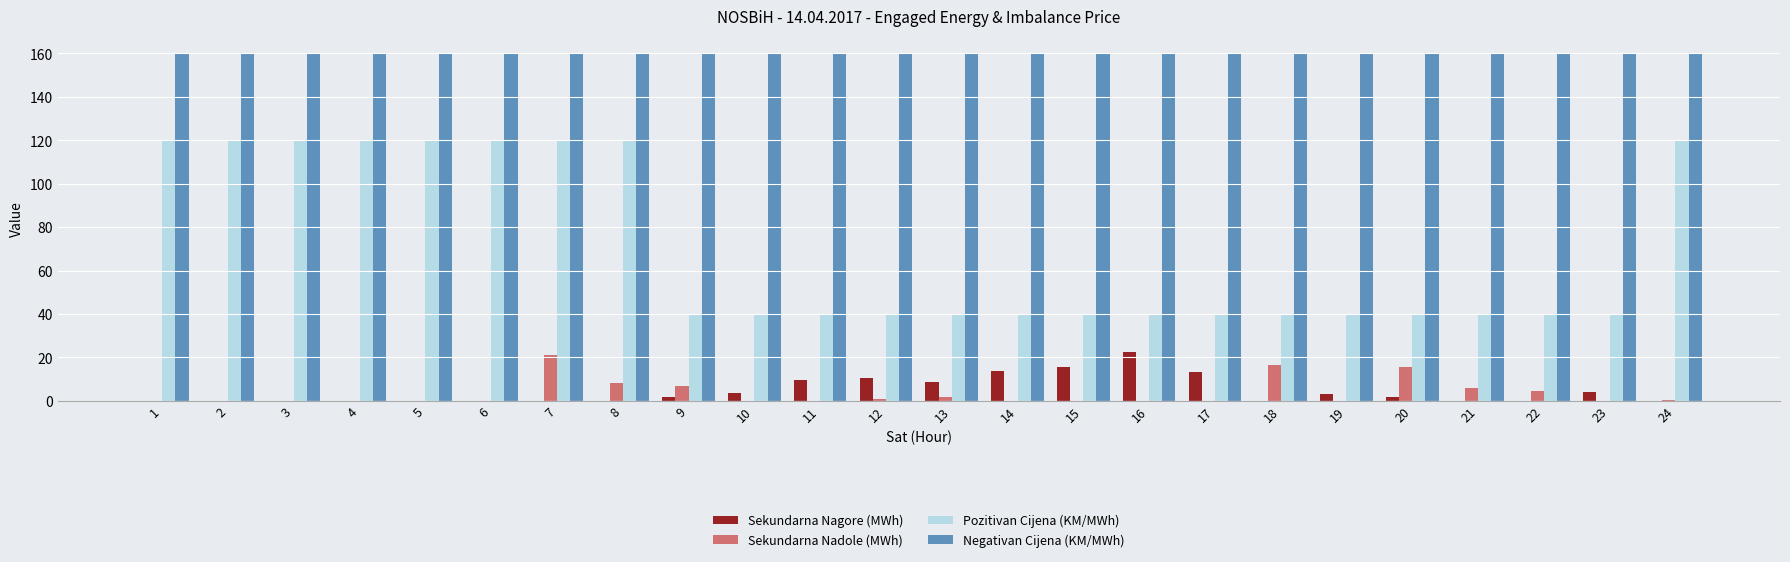

The value of Negativan Cijena (KM/MWh) at 23 is 83.0. True or false?

False